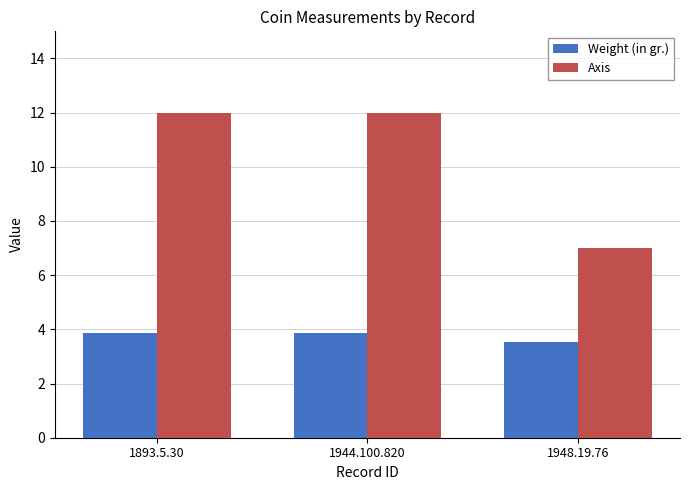

The Axis series shows 12.0 at 1893.5.30. True or false?

True